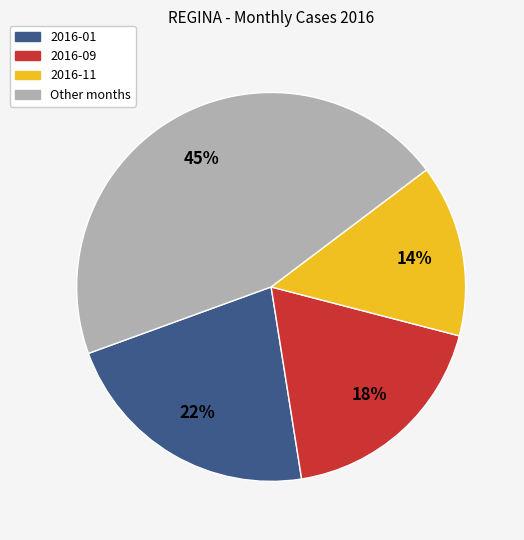

Does any single category account for the majority?

No